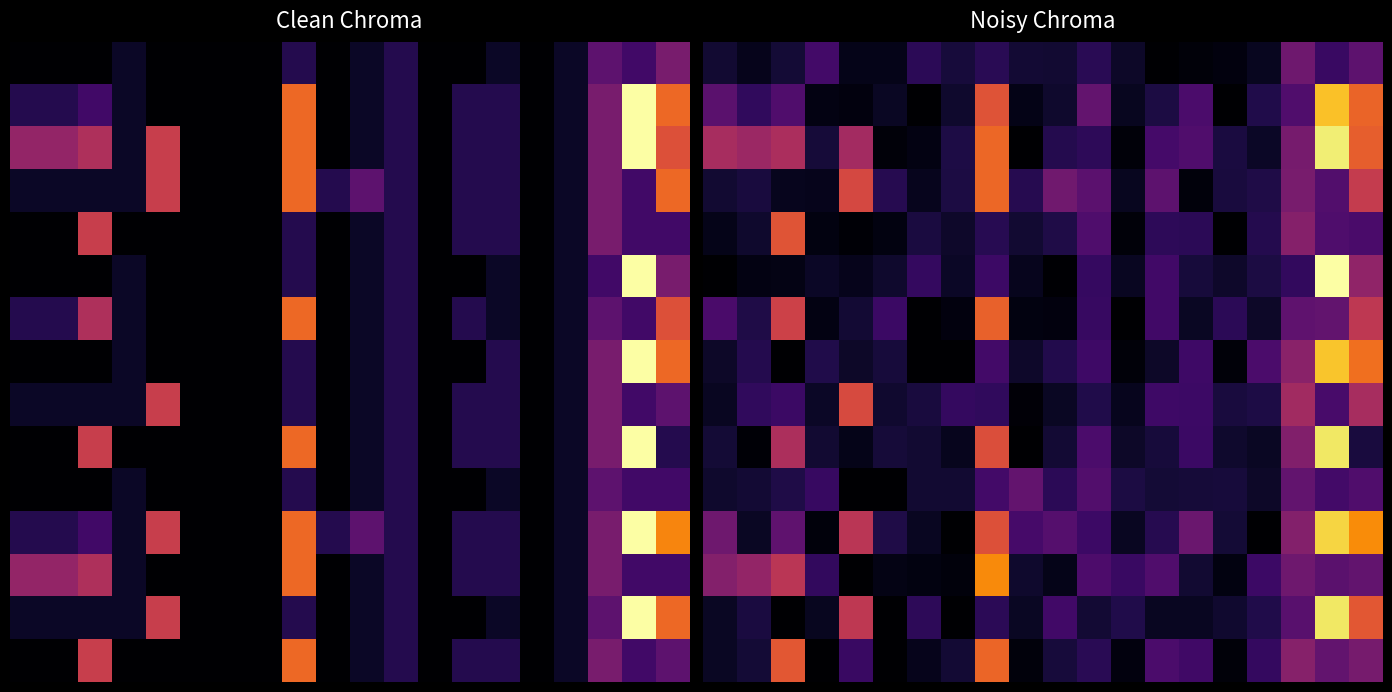

What is the maximum value shown in the chart?

17.1